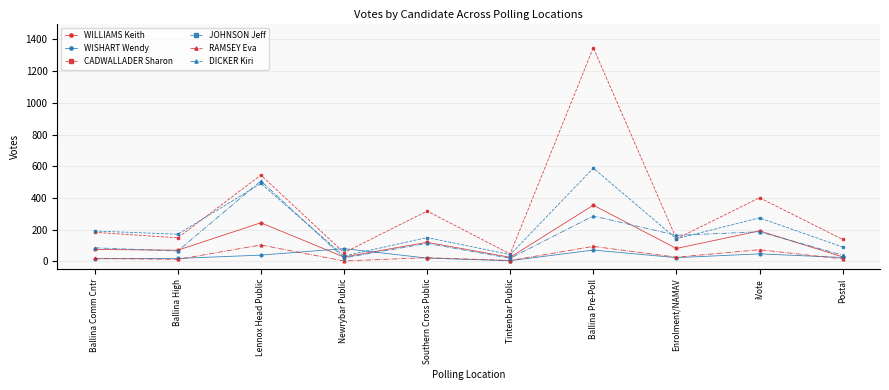

Does the chart display data point markers on the line(s)?

Yes